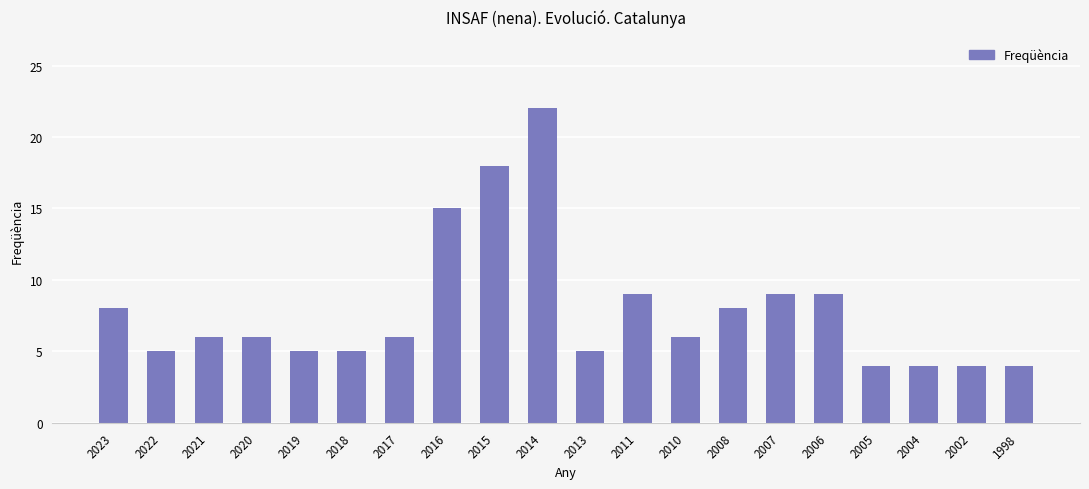

The value at 2015 is 12. True or false?

False